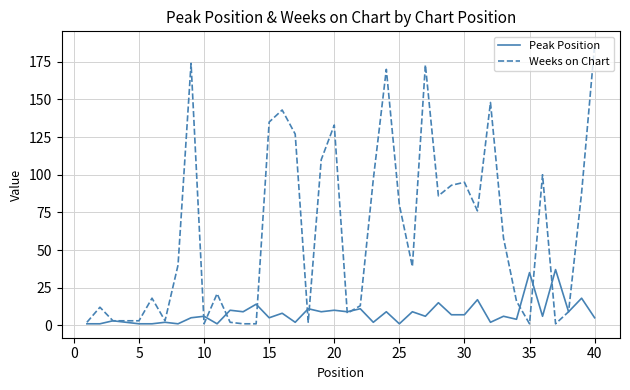

What is the highest value of the Weeks on Chart series?

186